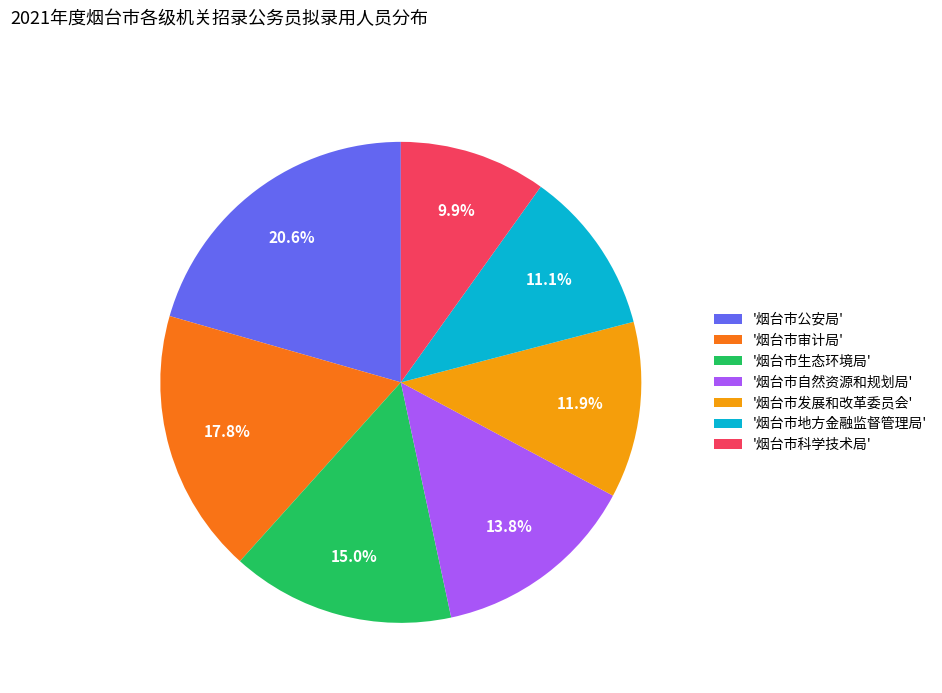

Does any single category account for the majority?

No